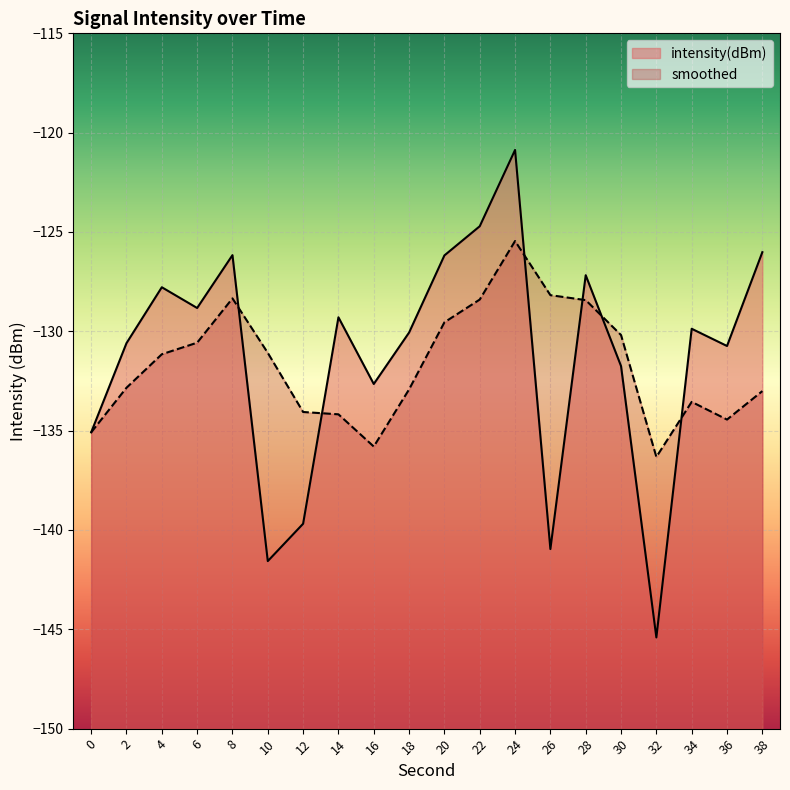

Rank the categories by value from highest to lowest.

24, 22, 38, 8, 20, 28, 4, 6, 14, 34, 18, 2, 36, 30, 16, 0, 12, 26, 10, 32